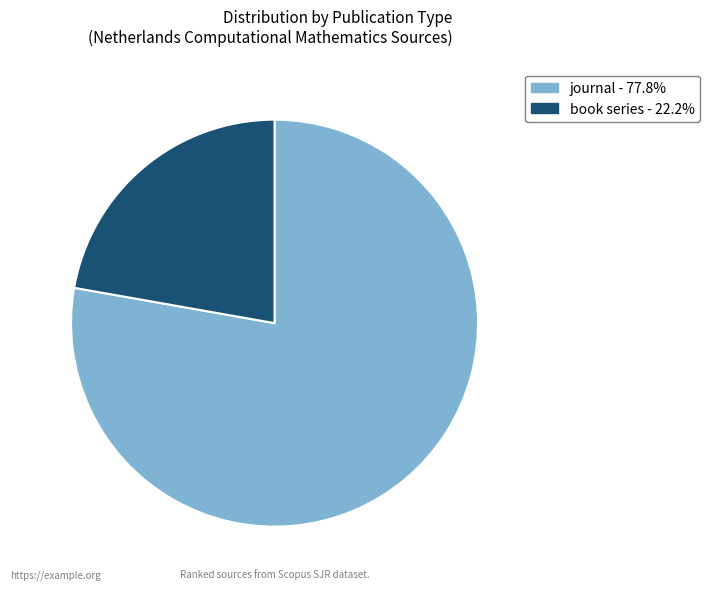

Does any single category account for the majority?

Yes